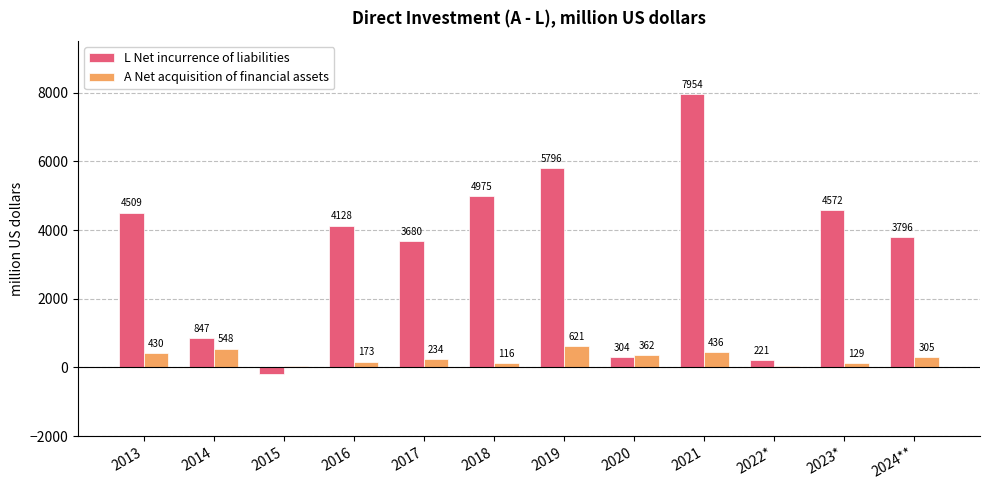

What is the approximate value of L Net incurrence of liabilities at 2019?

5796